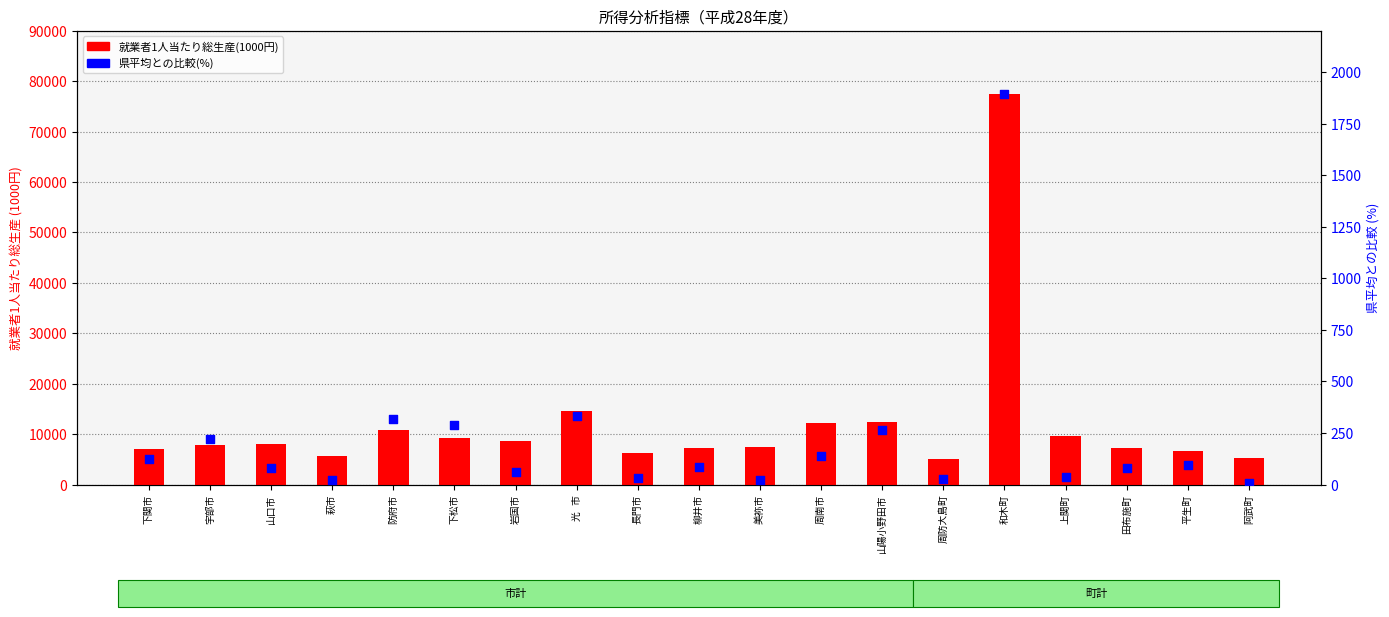

Which series contains the highest Y value?

就業者1人当たり総生産(1000円)